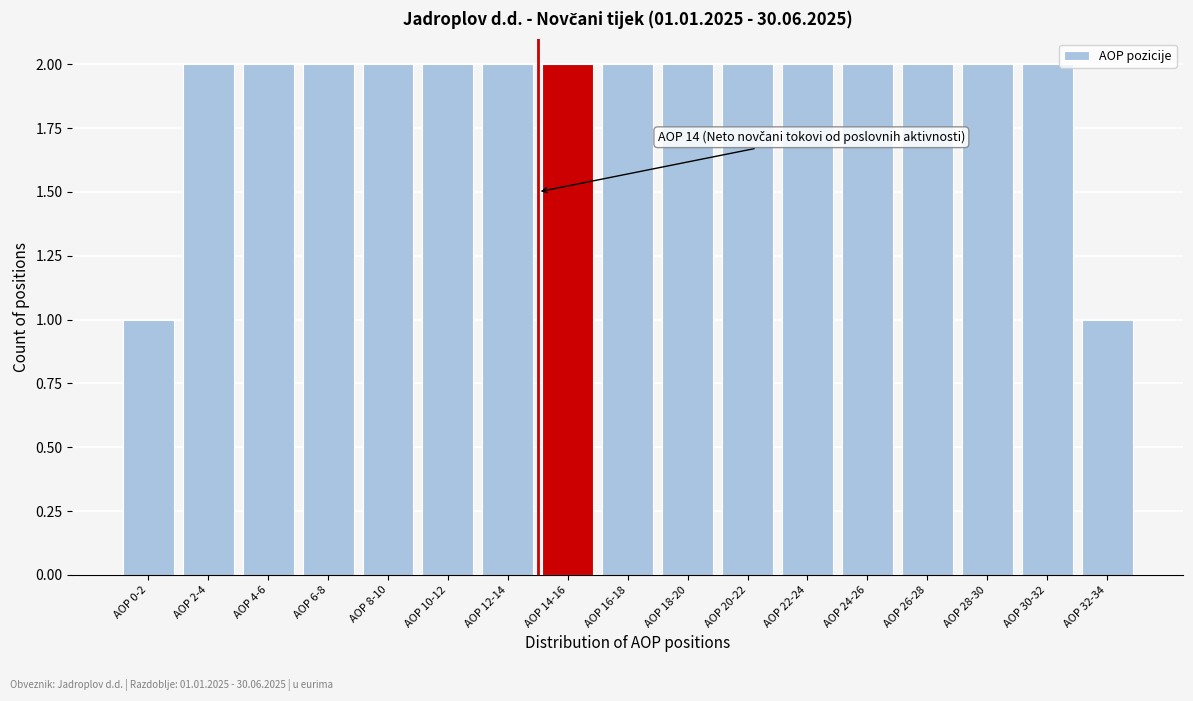

Reading left to right, extract all data points from this chart.

1	2	2	2	2	2	2	2	2	2	2	2	2	2	2	2	1